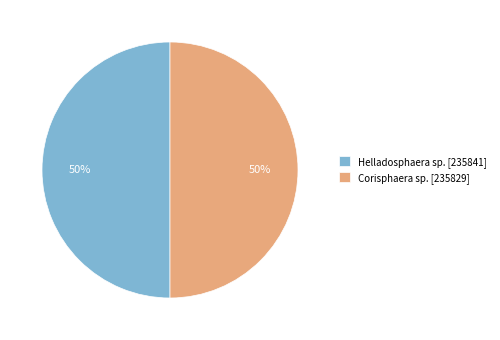

To the nearest percent, what is the average slice percentage?

50%